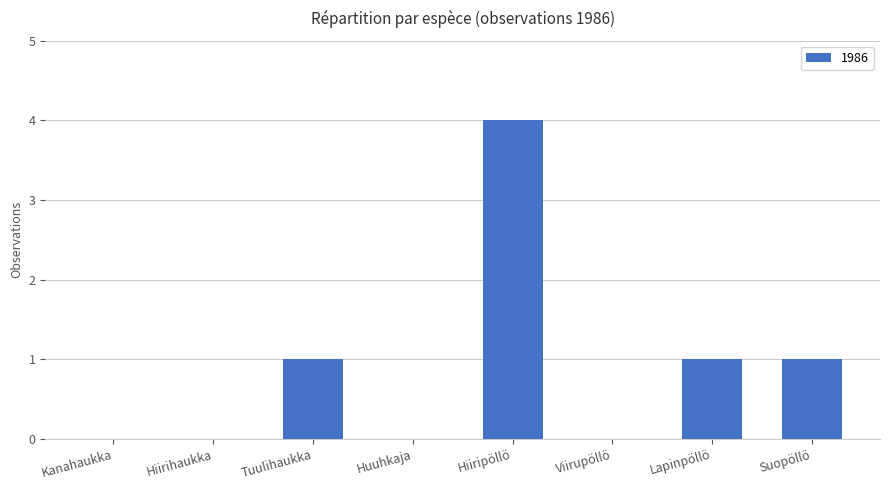

Are the bars grouped side by side (vs. stacked)?

No